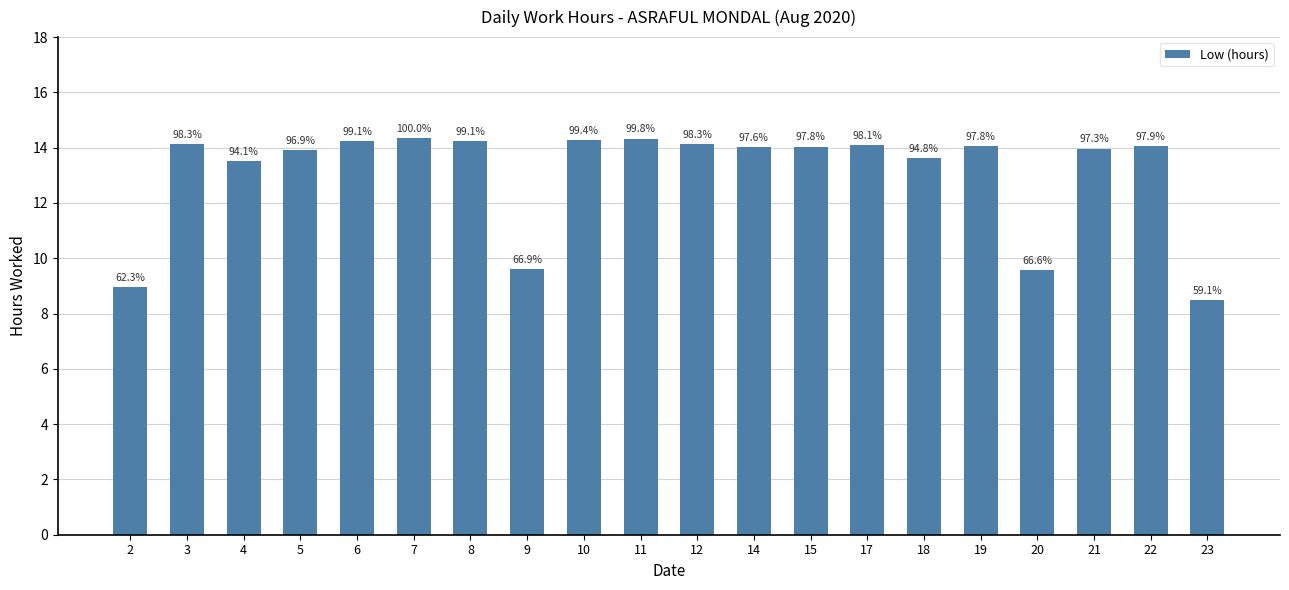

Where does the data first go above 14?

3